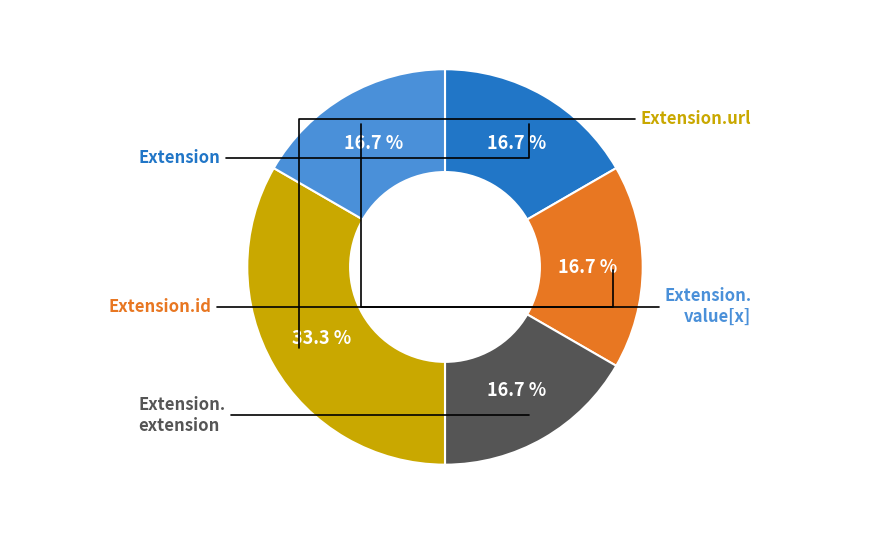

Is there a majority slice in this chart?

No